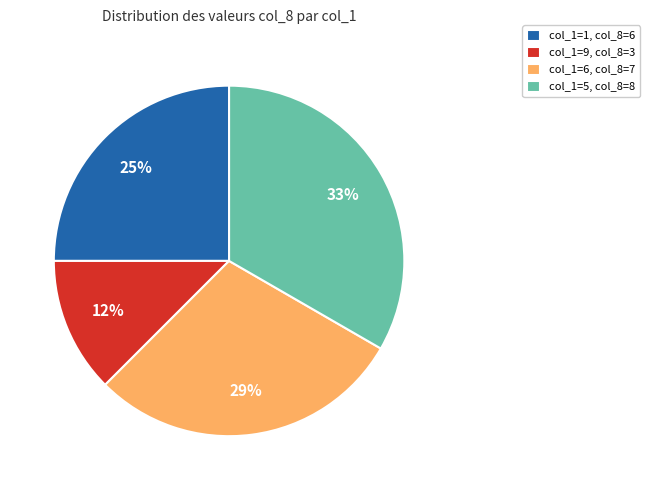

How many slices are in this pie chart?

4